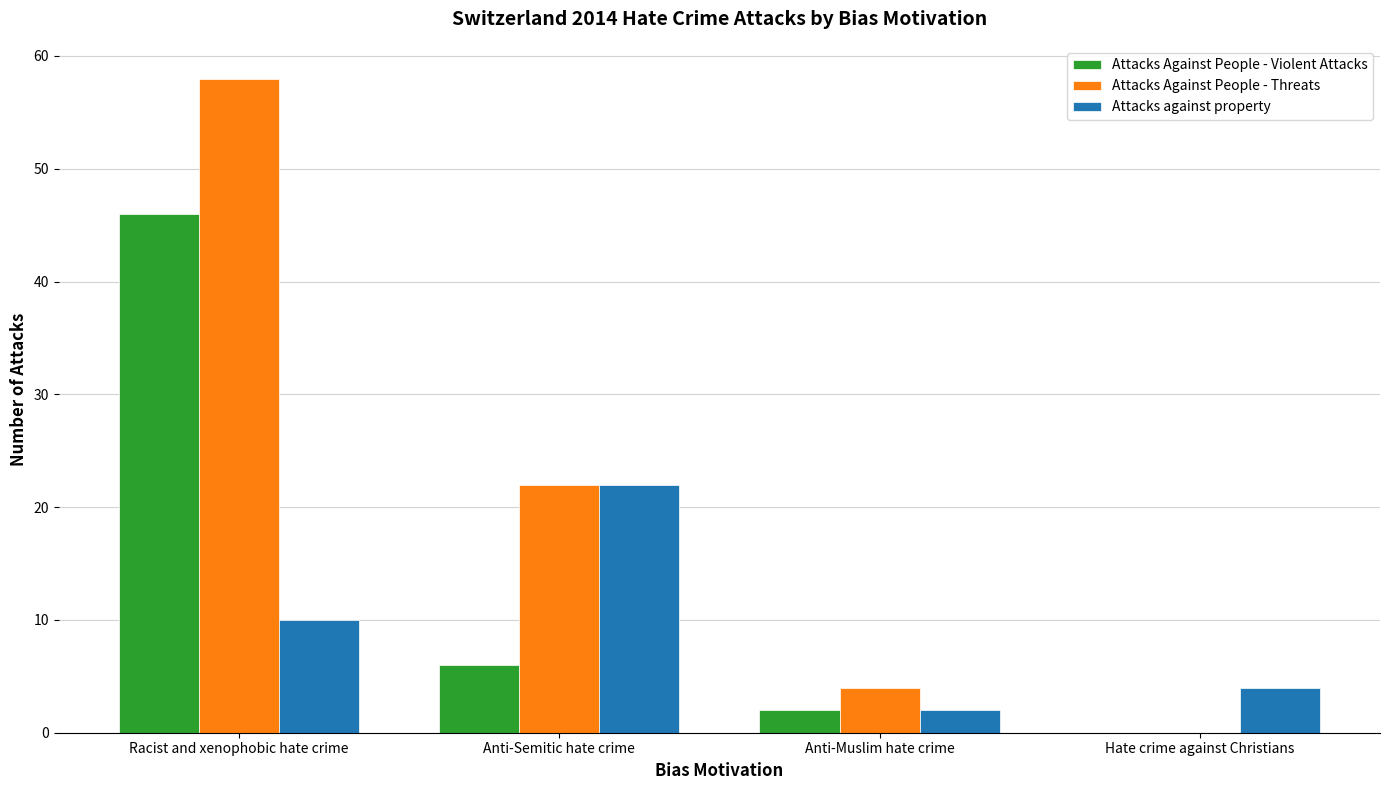

Which series has the largest total across all categories?

Attacks Against People - Threats